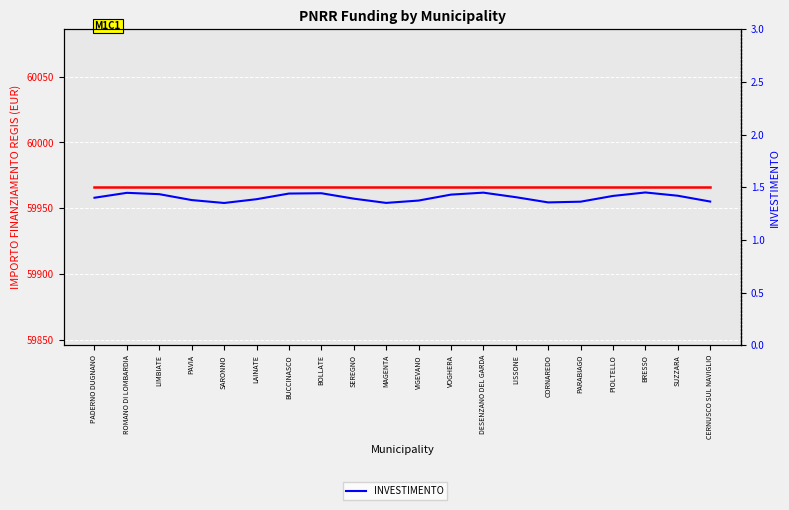

The INVESTIMENTO series shows 0.7 at SUZZARA. True or false?

False